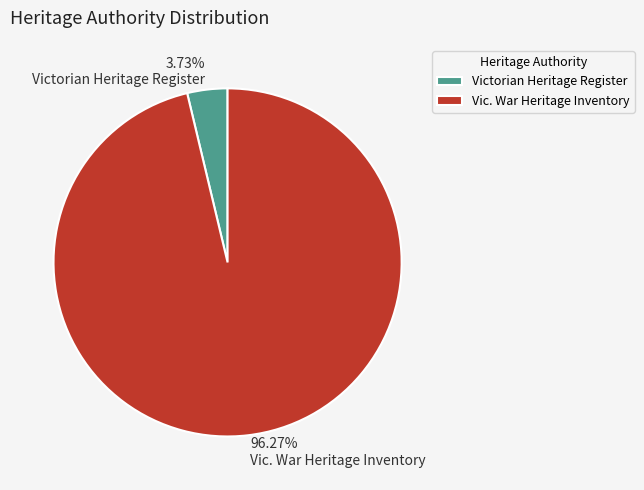

What is the smallest slice in the pie chart?

Victorian Heritage Register